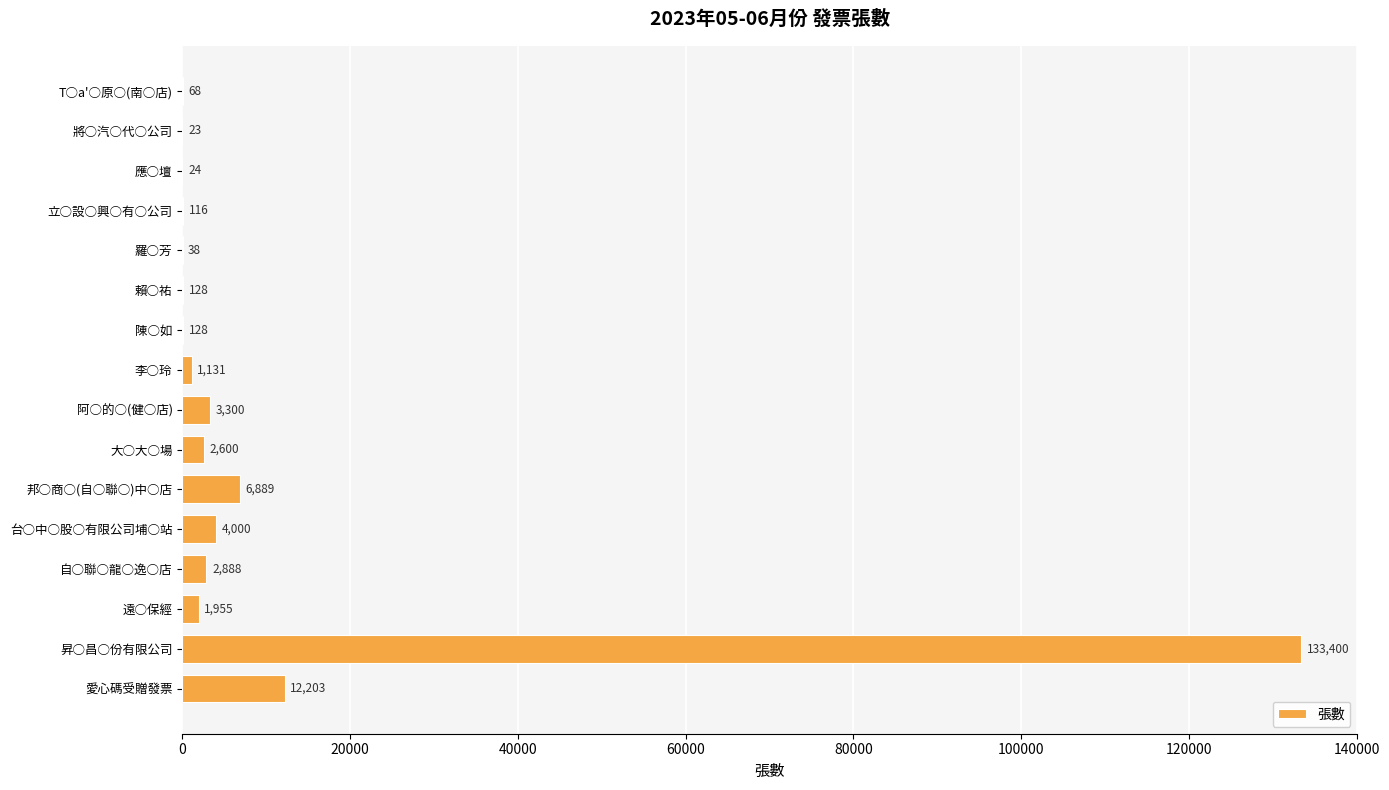

What is the ratio of the value at 賴○祐 to the value at 羅○芳?

3.4